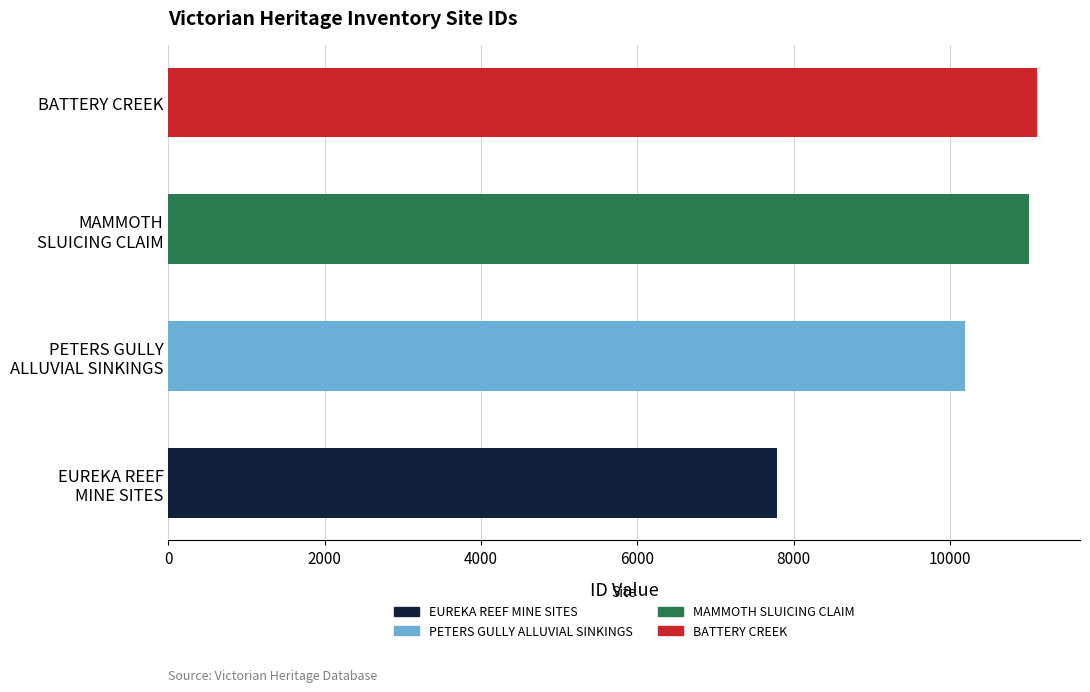

What is the sum of all values?

40095